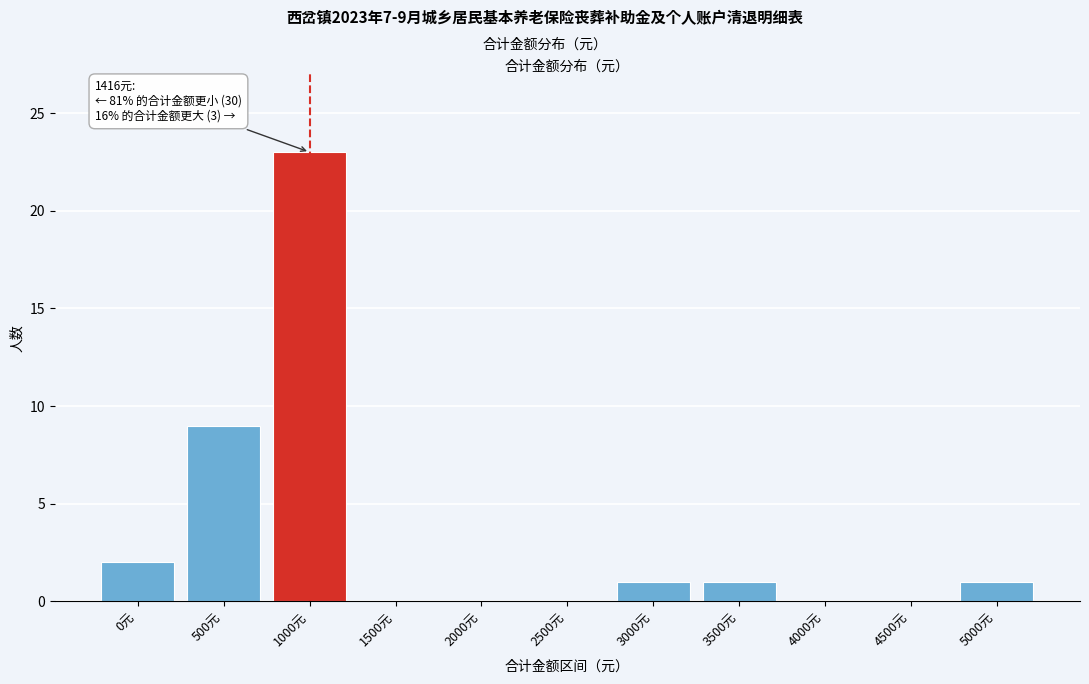

Reading left to right, what are all the values shown in this chart?

0元=2	500元=9	1000元=23	1500元=0	2000元=0	2500元=0	3000元=1	3500元=1	4000元=0	4500元=0	5000元=1